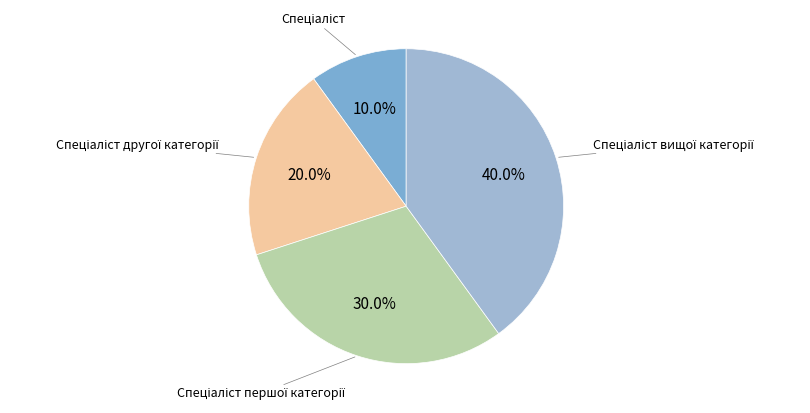

Does any single category account for the majority?

No